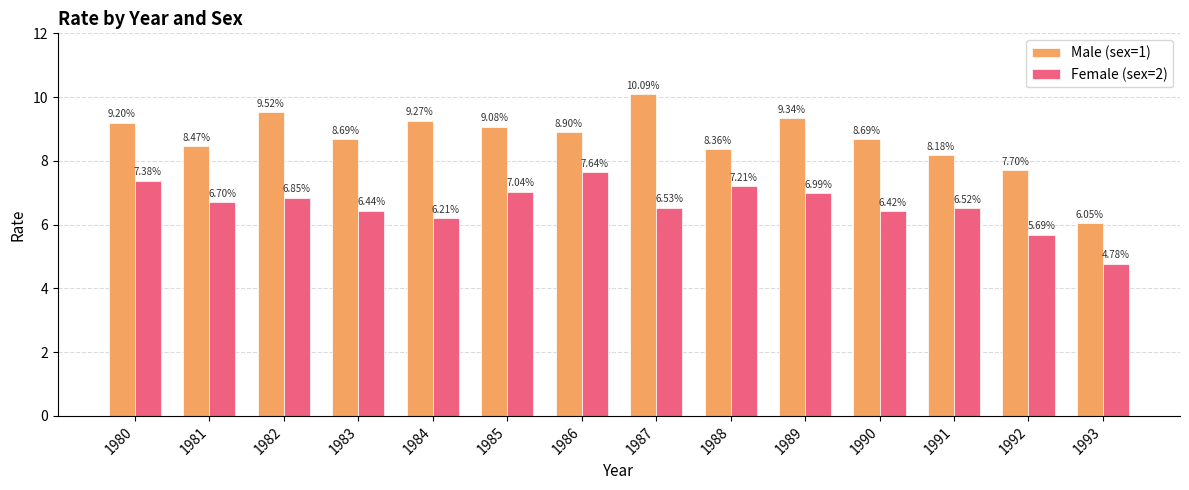

Which series has the widest spread of values?

Male (sex=1)